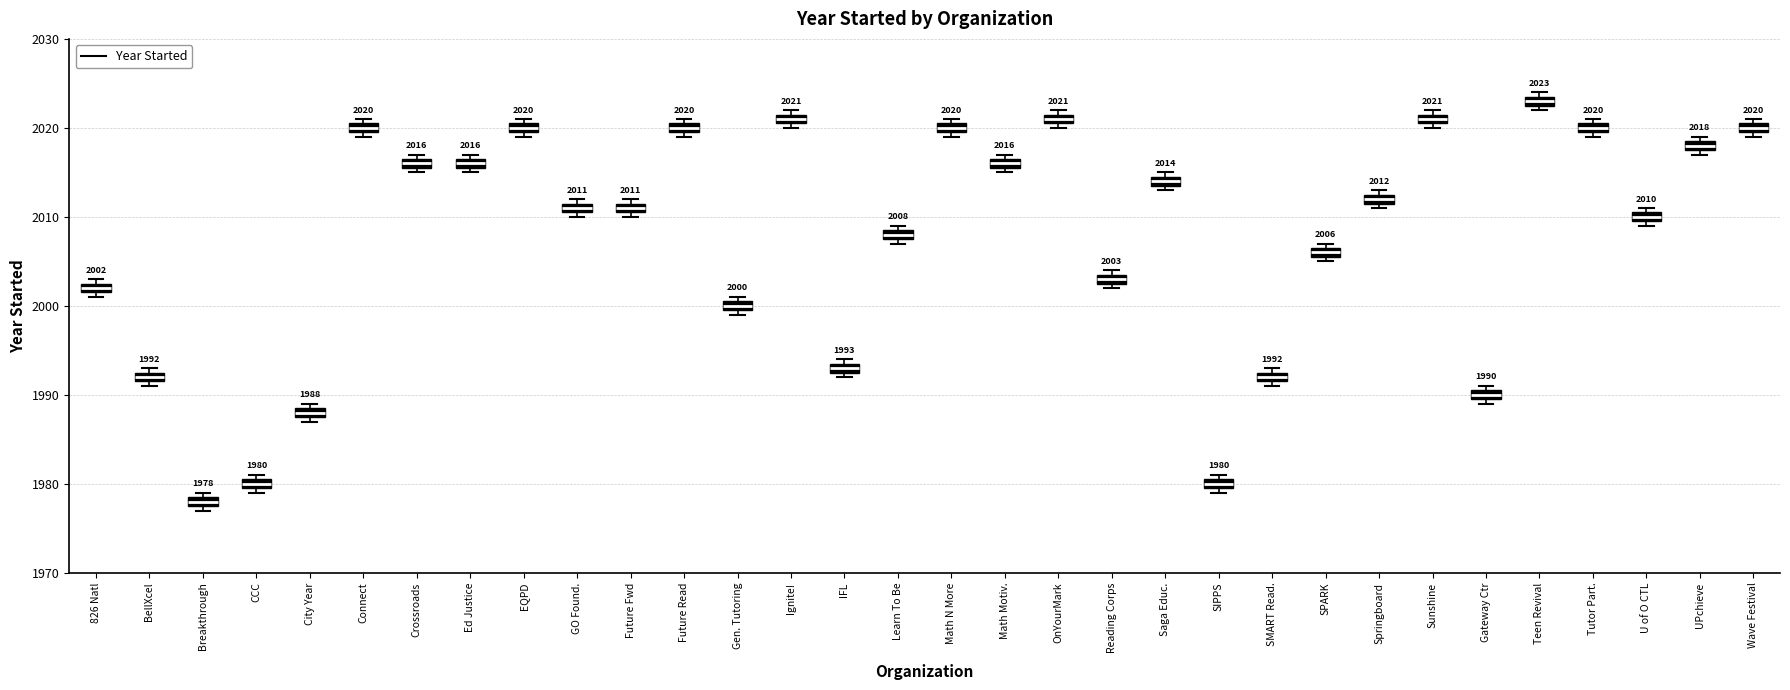

Which box has the lowest median line?

Breakthrough